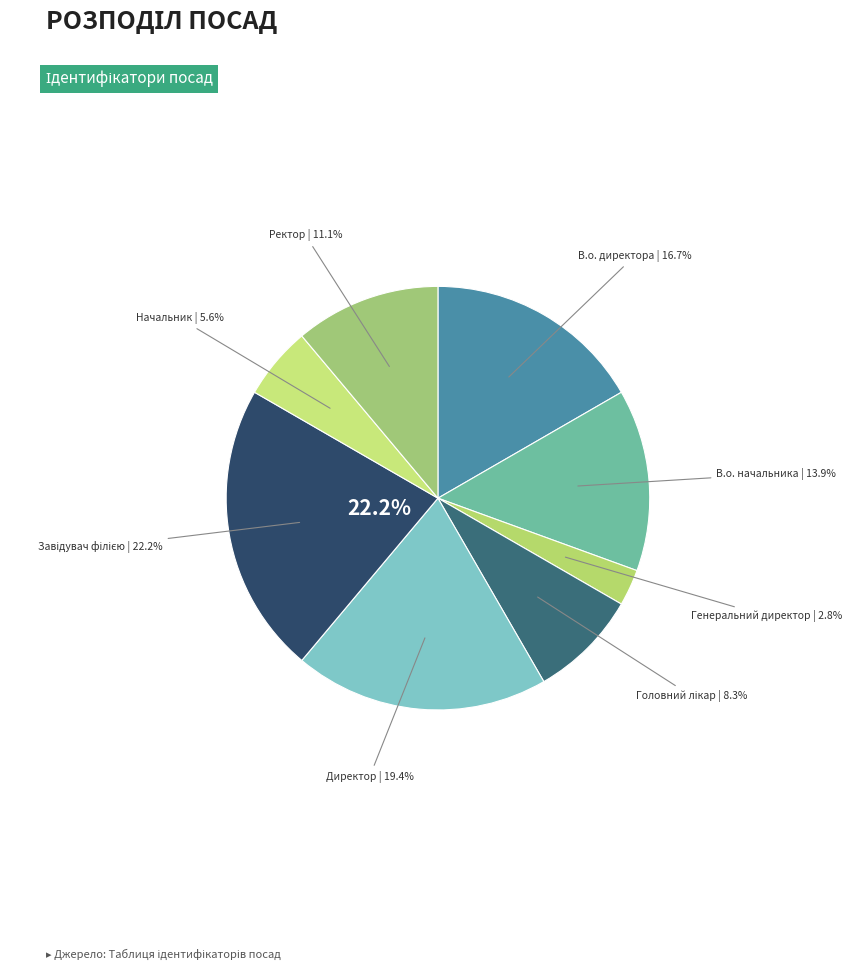

Which has a higher value, В.о. начальника or В.о. директора?

В.о. директора